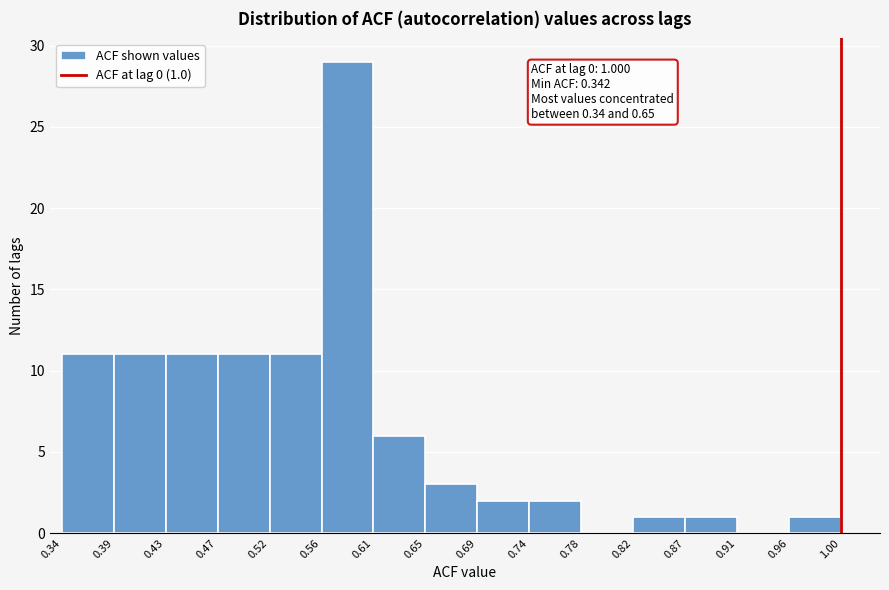

Which range on the x-axis has the tallest bar?

0.56 to 0.61